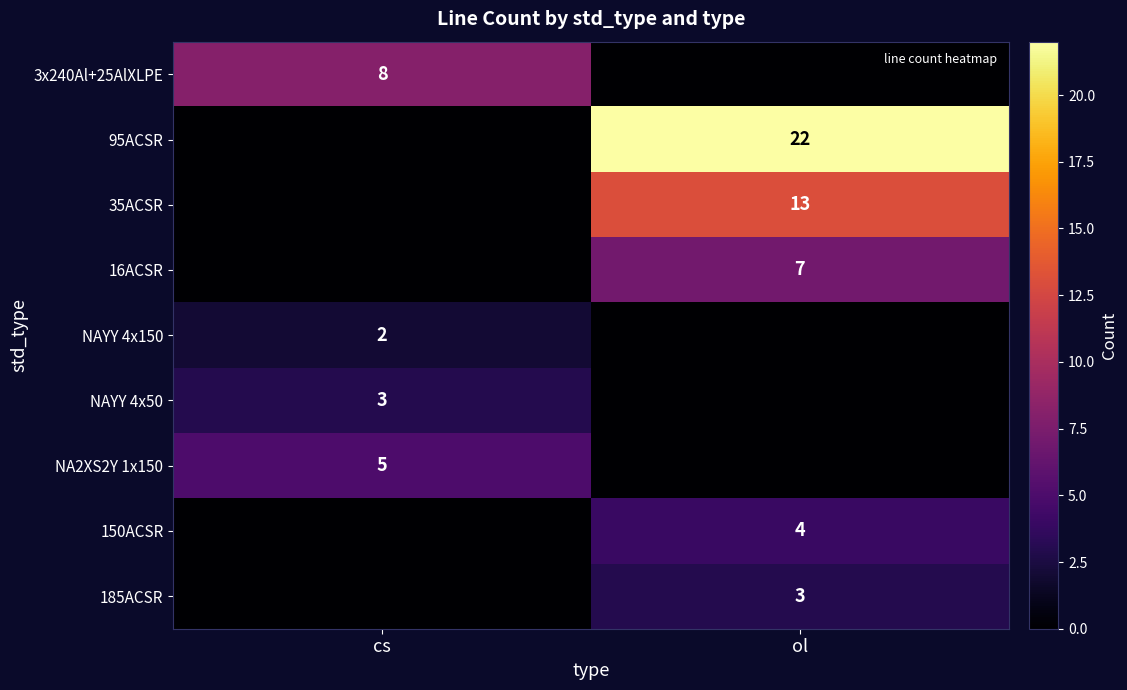

Rank the series at cs from lowest to highest value.

95ACSR, 35ACSR, 16ACSR, 150ACSR, 185ACSR, NAYY 4x150, NAYY 4x50, NA2XS2Y 1x150, 3x240Al+25AlXLPE